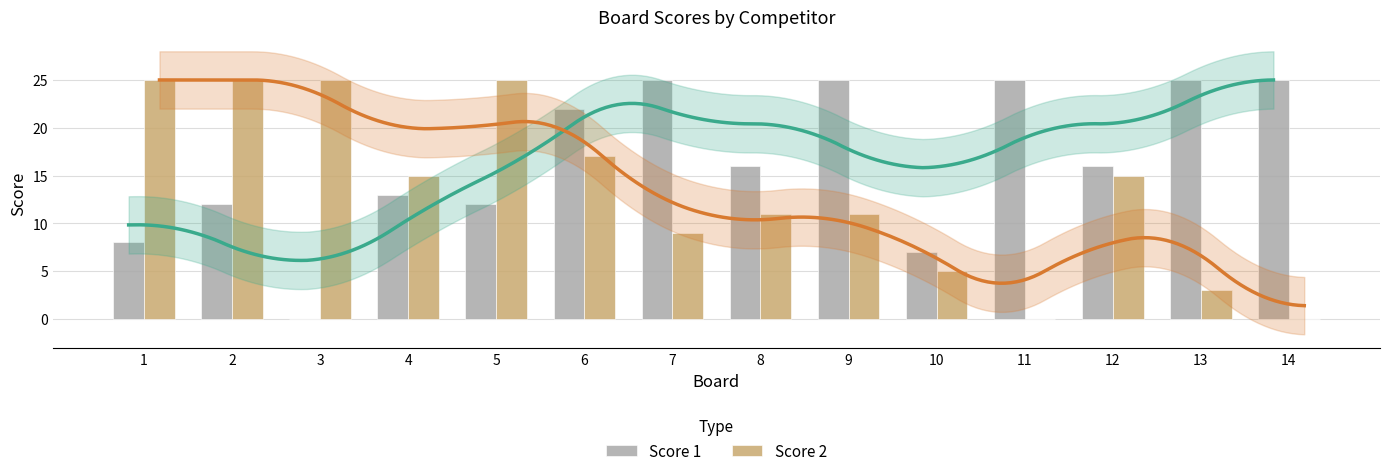

Between 6 and 8, which series saw the biggest shift?

Score 1